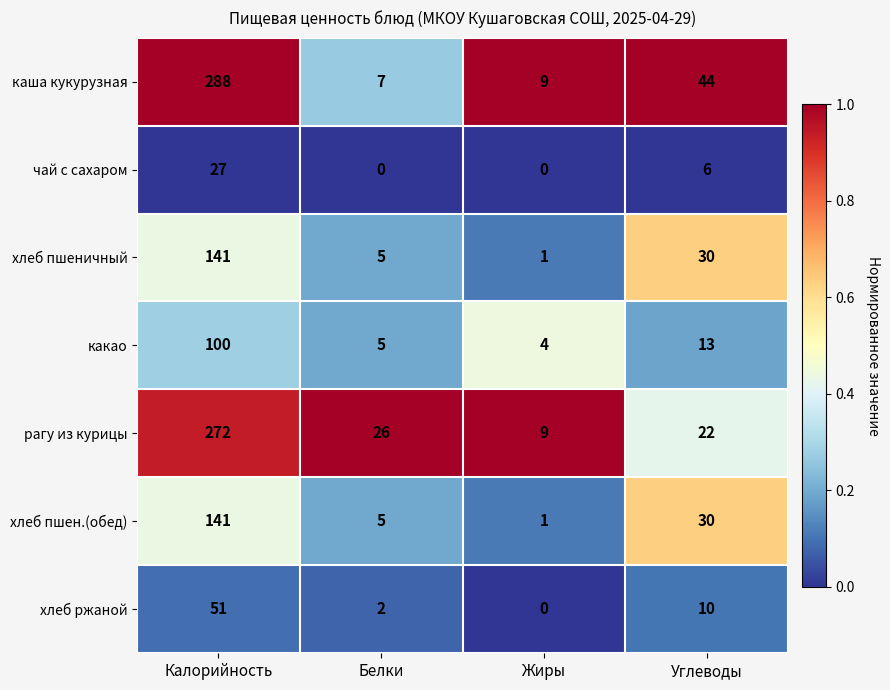

Reading right to left, extract all data points from this chart.

каша кукурузная: Углеводы=44	Жиры=9	Белки=7	Калорийность=288
чай с сахаром: Углеводы=6	Жиры=0	Белки=0	Калорийность=27
хлеб пшеничный: Углеводы=30	Жиры=1	Белки=5	Калорийность=141
какао: Углеводы=13	Жиры=4	Белки=5	Калорийность=100
рагу из курицы: Углеводы=22	Жиры=9	Белки=26	Калорийность=272
хлеб пшен.(обед): Углеводы=30	Жиры=1	Белки=5	Калорийность=141
хлеб ржаной: Углеводы=10	Жиры=0	Белки=2	Калорийность=51